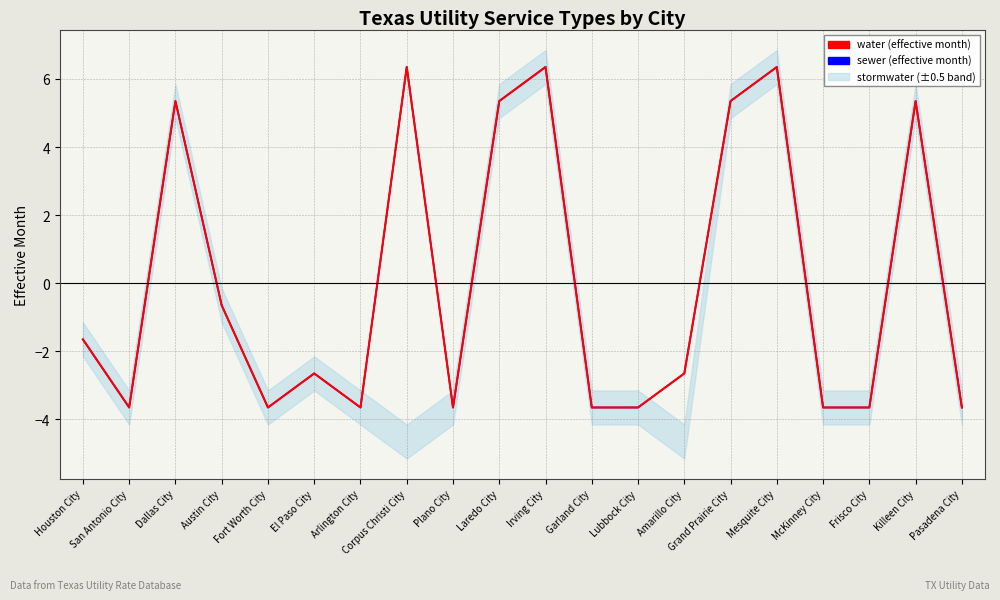

What is the total value across all series at El Paso City?

-5.3